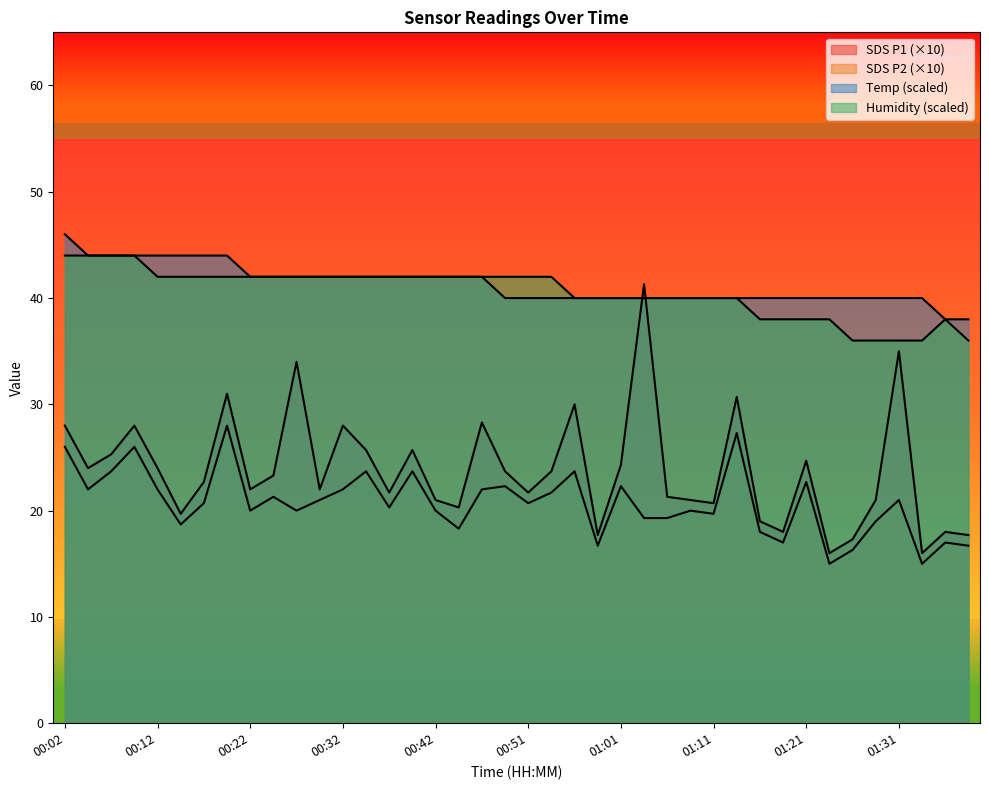

Reading right to left, transcribe all the data shown in this chart.

SDS_P1: 17.7	18.0	16.0	35.0	21.0	17.3	16.0	24.7	18.0	19.0	30.7	20.7	21.0	21.3	41.3	24.3	17.7	30.0	23.7	21.7	23.7	28.3	20.3	21.0	25.7	21.7	25.7	28.0	22.0	34.0	23.3	22.0	31.0	22.7	19.7	24.0	28.0	25.3	24.0	28.0
SDS_P2: 16.7	17.0	15.0	21.0	19.0	16.3	15.0	22.7	17.0	18.0	27.3	19.7	20.0	19.3	19.3	22.3	16.7	23.7	21.7	20.7	22.3	22.0	18.3	20.0	23.7	20.3	23.7	22.0	21.0	20.0	21.3	20.0	28.0	20.7	18.7	22.0	26.0	23.7	22.0	26.0
Temp: 38.0	38.0	40.0	40.0	40.0	40.0	40.0	40.0	40.0	40.0	40.0	40.0	40.0	40.0	40.0	40.0	40.0	40.0	40.0	40.0	40.0	42.0	42.0	42.0	42.0	42.0	42.0	42.0	42.0	42.0	42.0	42.0	44.0	44.0	44.0	44.0	44.0	44.0	44.0	46.0
Humidity: 36.0	38.0	36.0	36.0	36.0	36.0	38.0	38.0	38.0	38.0	40.0	40.0	40.0	40.0	40.0	40.0	40.0	40.0	42.0	42.0	42.0	42.0	42.0	42.0	42.0	42.0	42.0	42.0	42.0	42.0	42.0	42.0	42.0	42.0	42.0	42.0	44.0	44.0	44.0	44.0